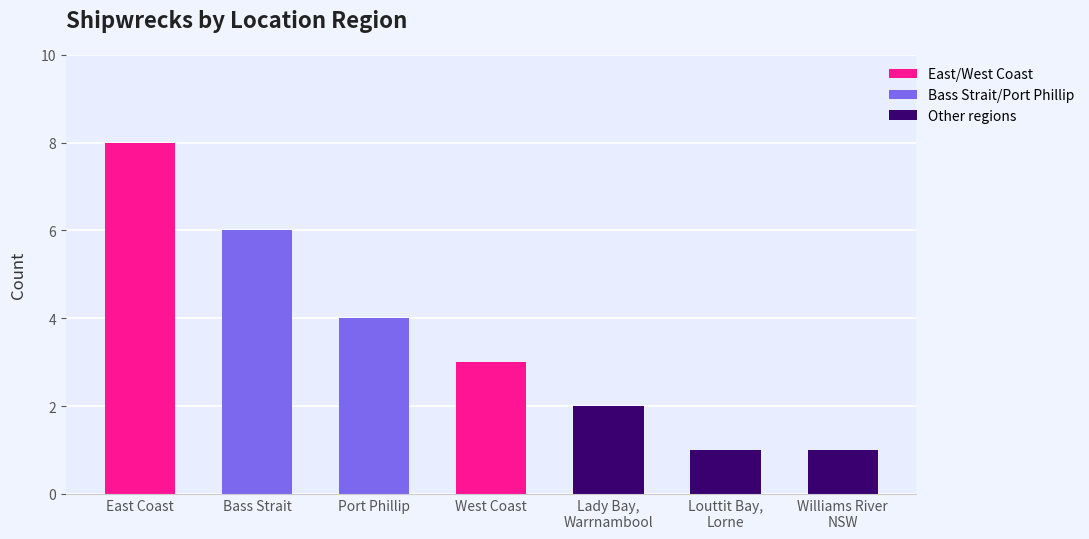

Where does the data first go above 3?

East Coast